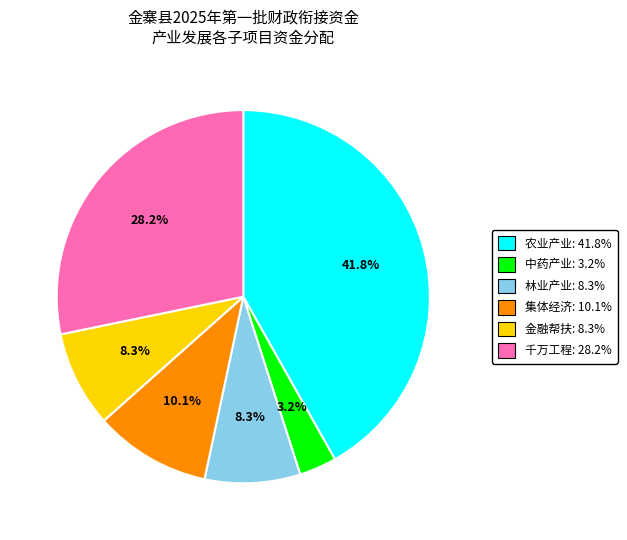

Which slice is the smallest?

中药产业